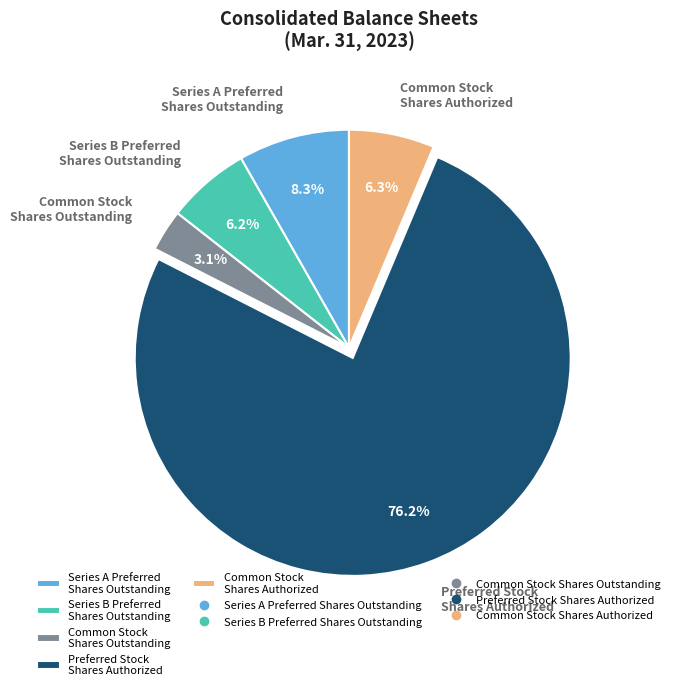

Which slice represents more than half of the pie?

Preferred Stock Shares Authorized